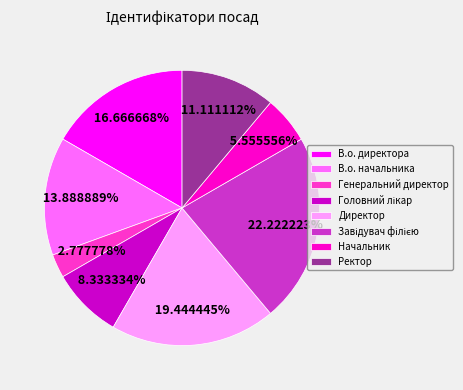

To the nearest percent, what is the combined percentage of Начальник and Ректор?

17%